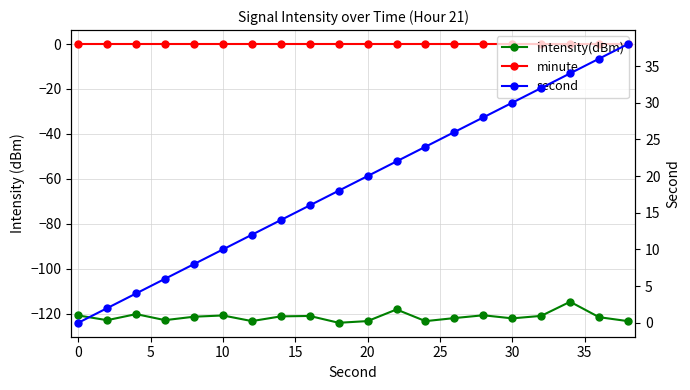

List the series in order of their peak value, lowest first.

intensity(dBm), minute, second